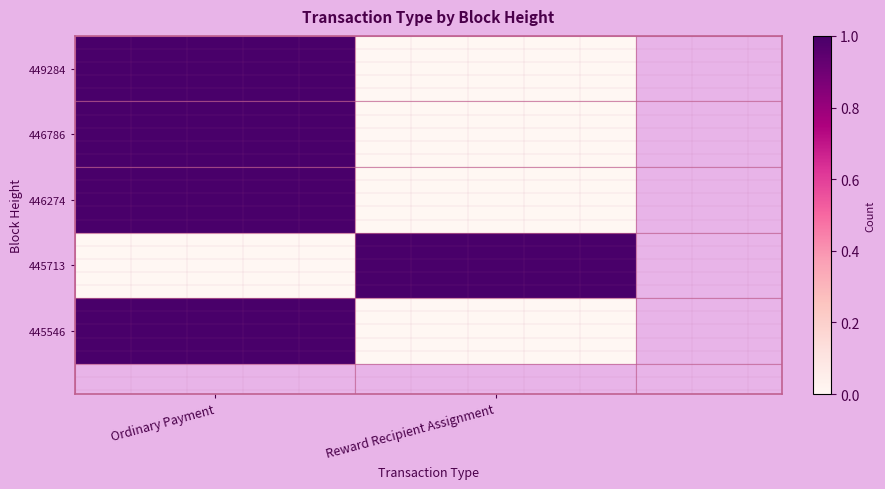

At how many categories does at least one series exceed 0?

2